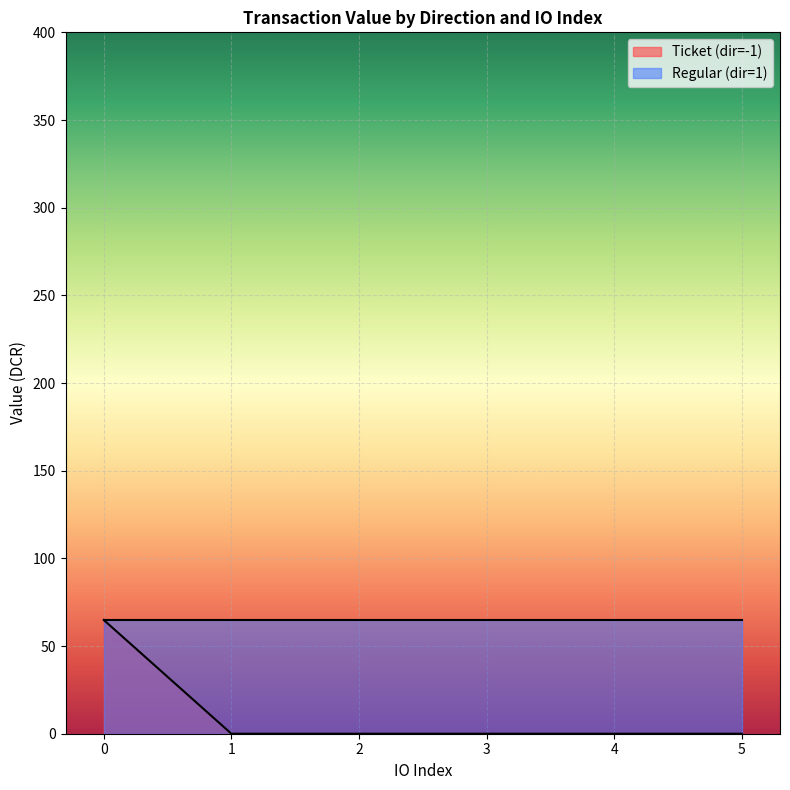

Is the value of value at 1 greater than the value of valid_mainchain at 1?

Yes